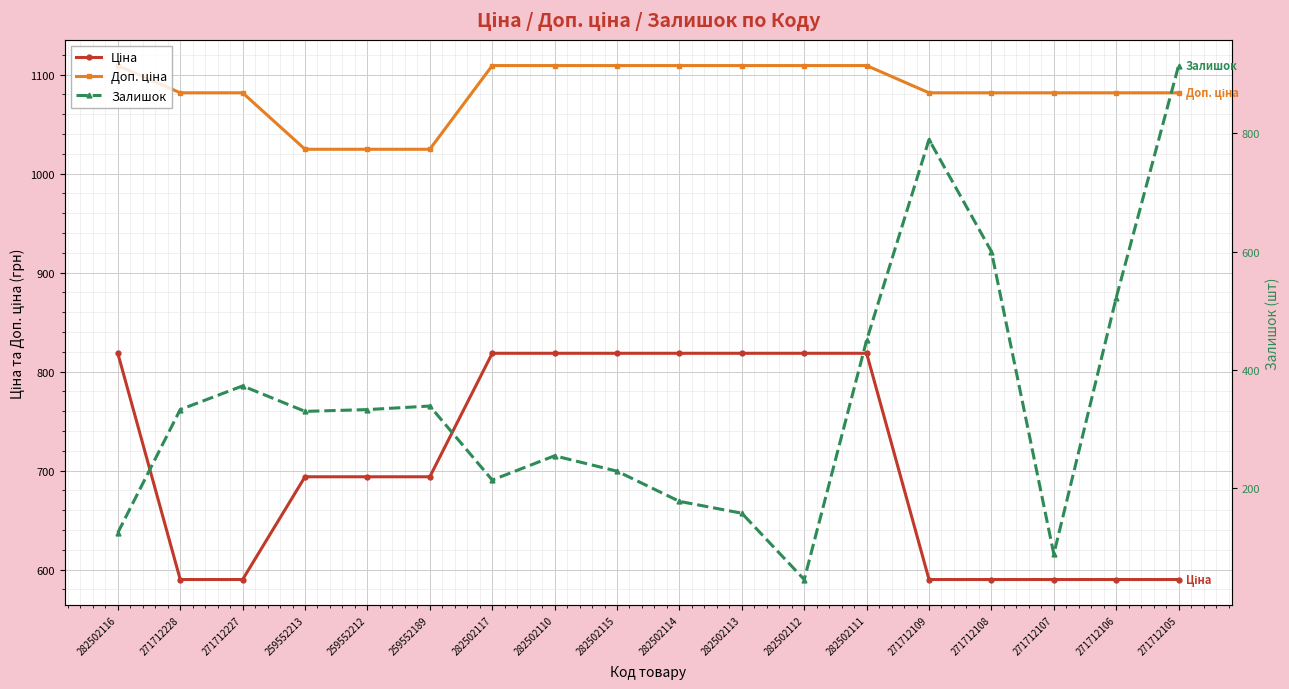

At which label does Ціна reach its minimum?

271712228